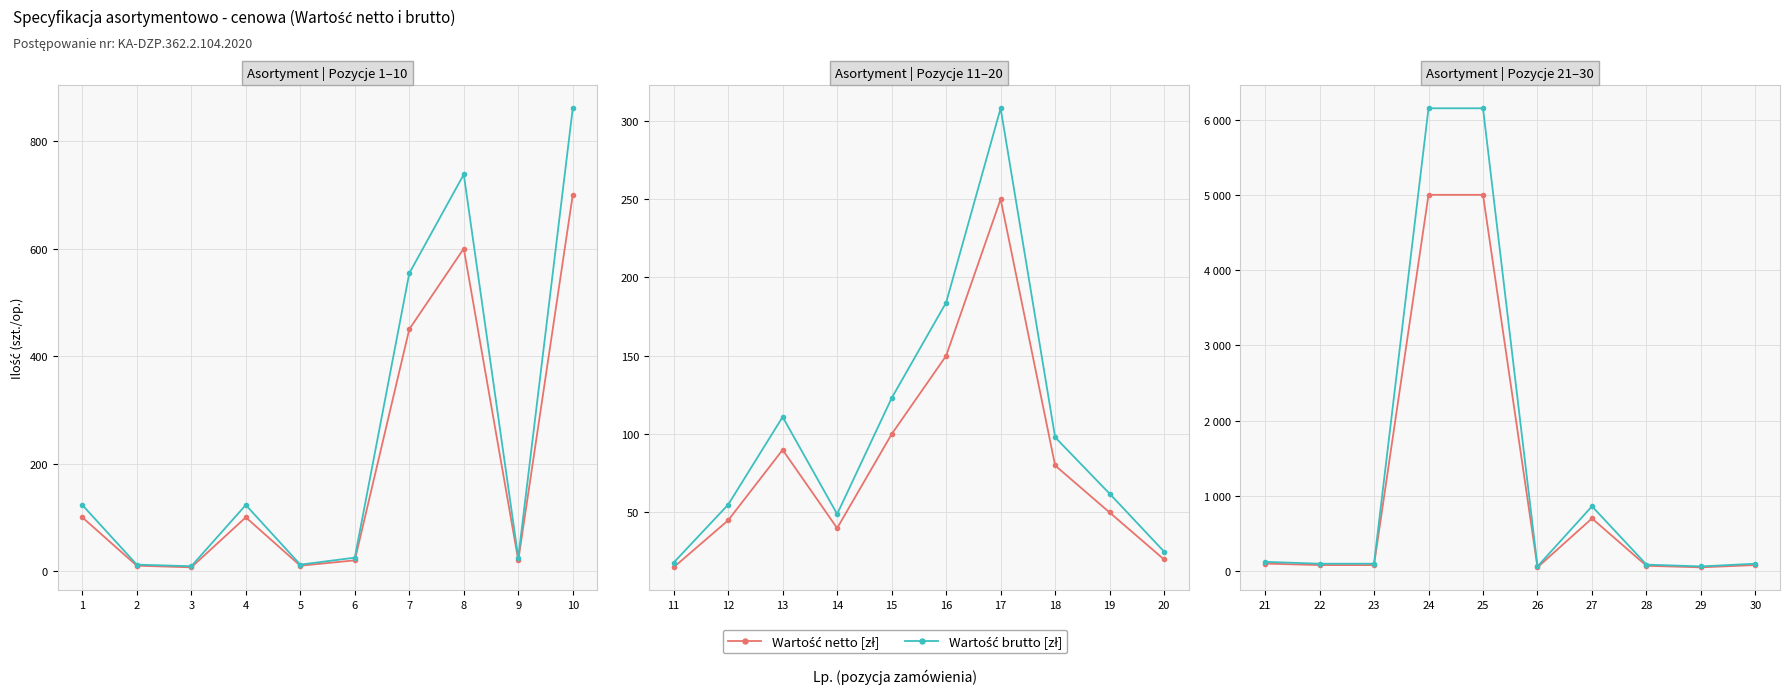

What is the difference between the maximum and second lowest values in the Wartość brutto [zł] series?

6088